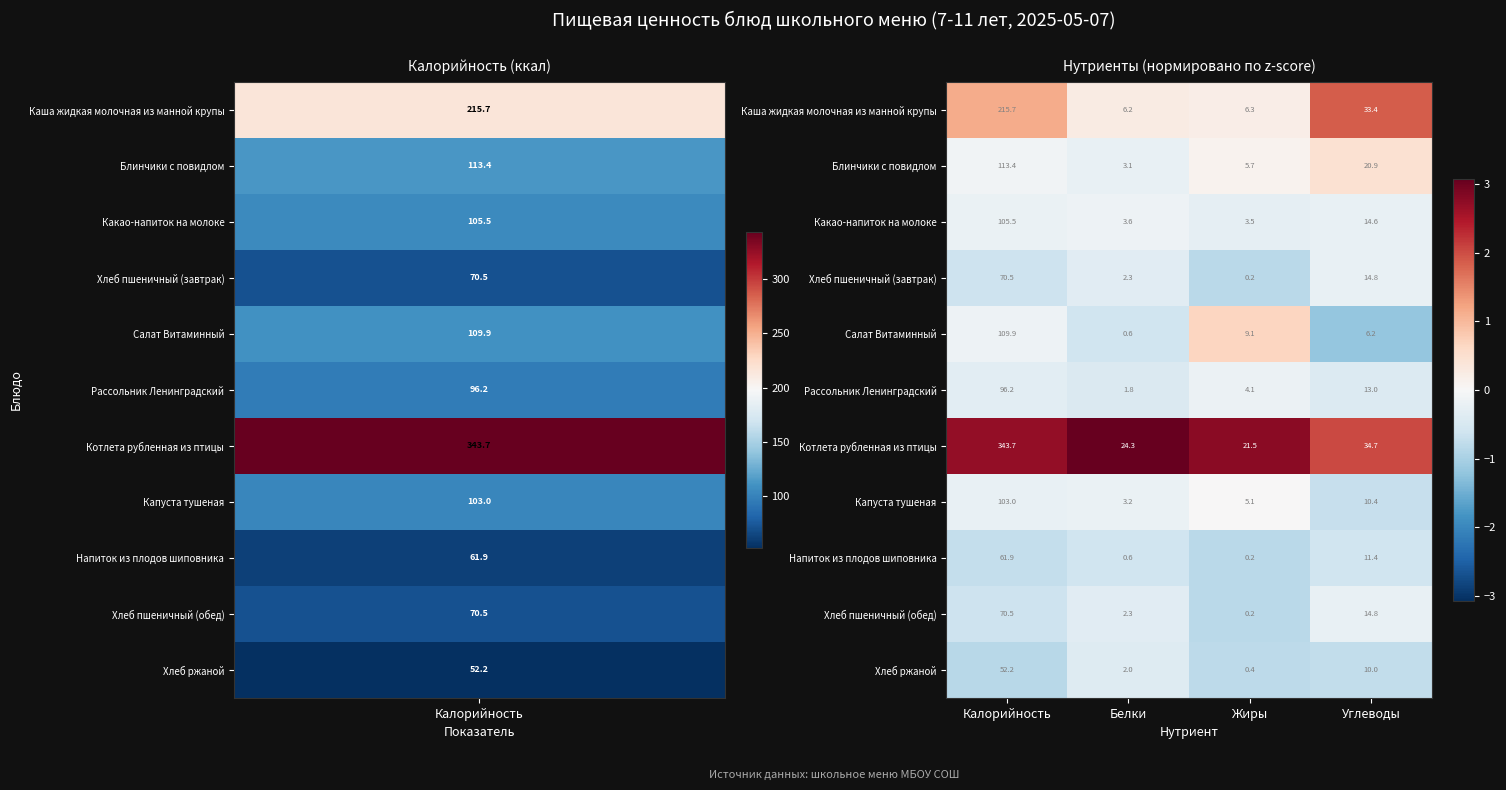

Is it true that Капуста тушеная equals 103.0 at Калорийность?

True